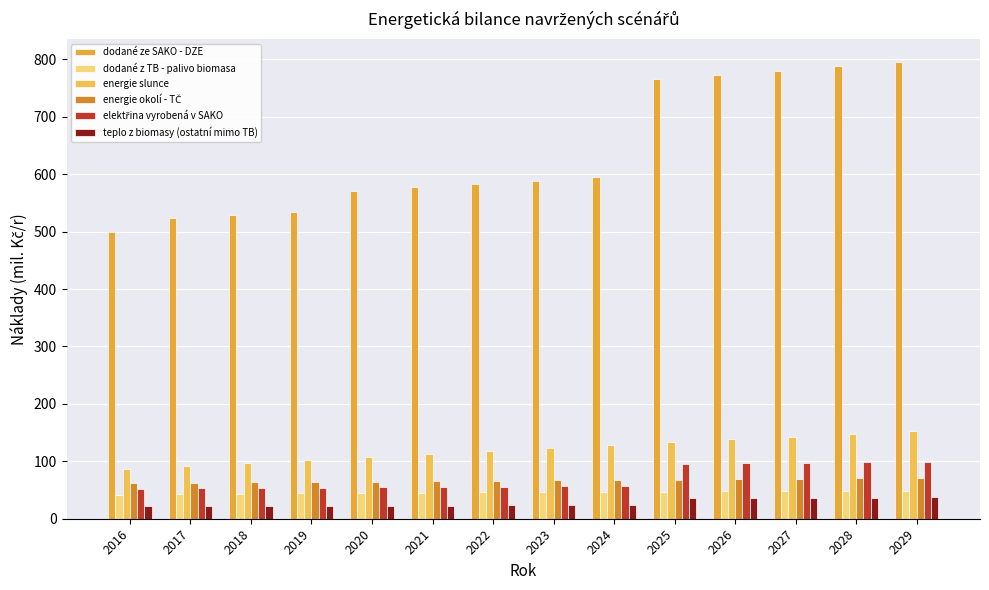

How many bars are there in total?

84